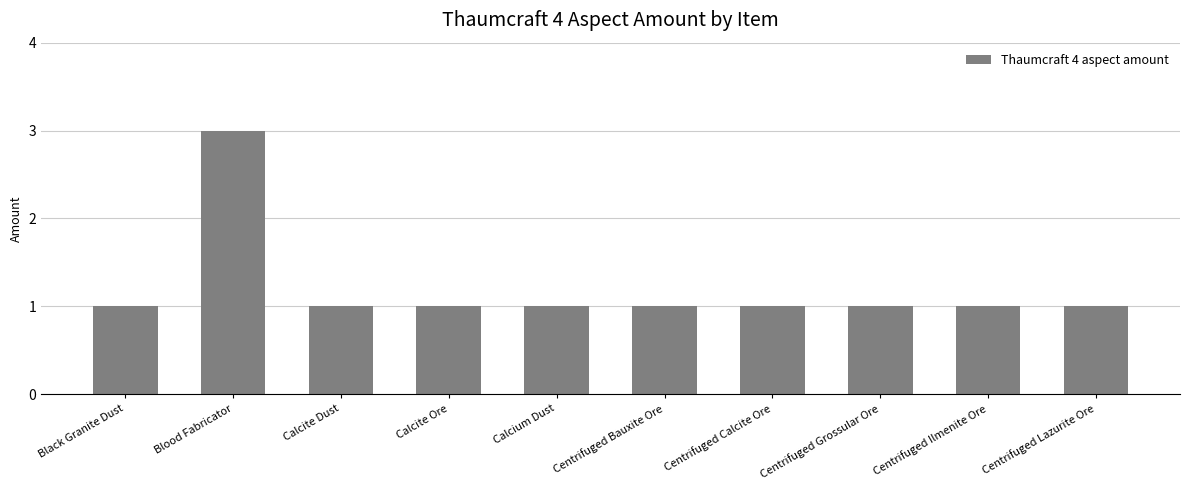

Which has a higher value, Blood Fabricator or Black Granite Dust?

Blood Fabricator